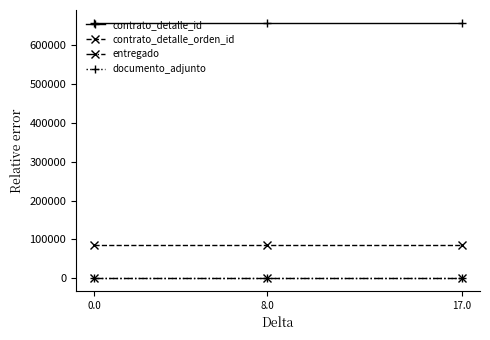

What is the sum of all entregado values?

3